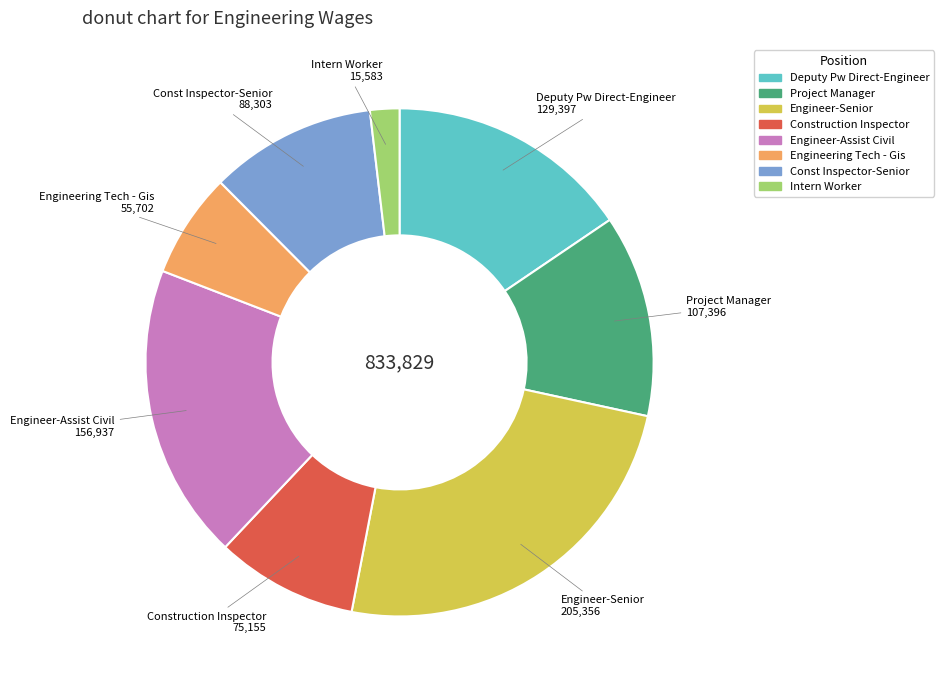

How many slices are in this pie chart?

8